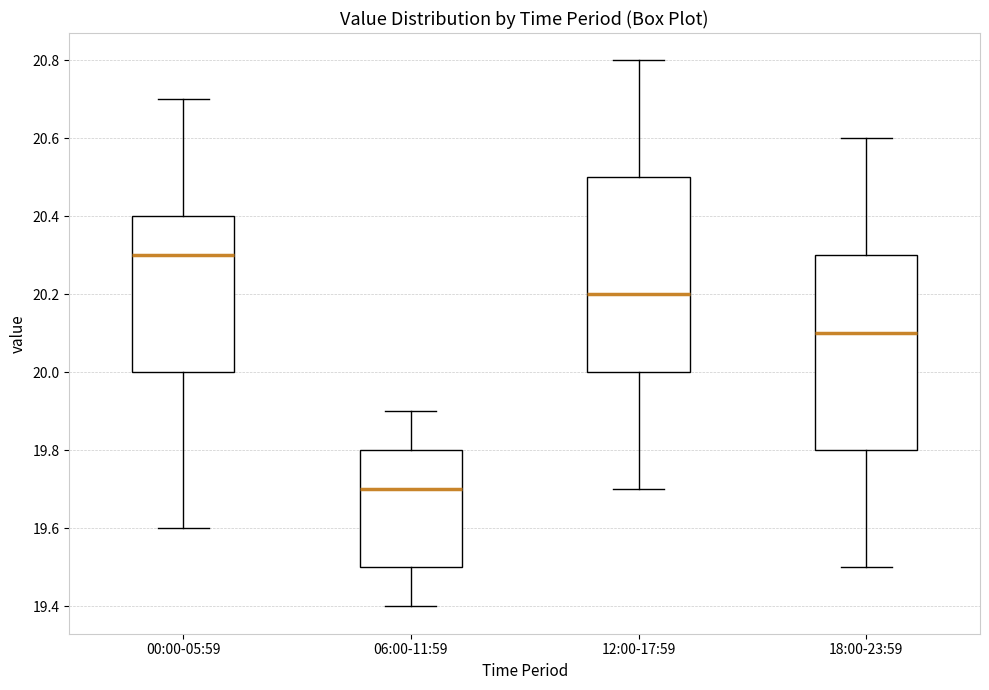

Reading left to right, transcribe this box plot: for each box, give where its median line is, the range the box spans, and where its two whiskers end, as read against the y-axis. The values are not printed on the chart, so give them approximately, as read against the axis.

00:00-05:59: median 20.3, box 20.0 to 20.4, whiskers 19.6 to 20.7
06:00-11:59: median 19.7, box 19.5 to 19.8, whiskers 19.4 to 19.9
12:00-17:59: median 20.2, box 20.0 to 20.5, whiskers 19.7 to 20.8
18:00-23:59: median 20.1, box 19.8 to 20.3, whiskers 19.5 to 20.6